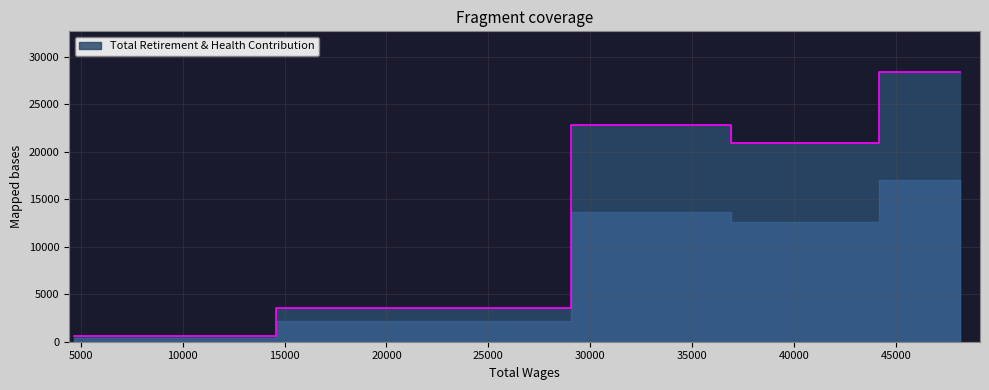

What is the sum of the values at 48164 and 33618?

51279